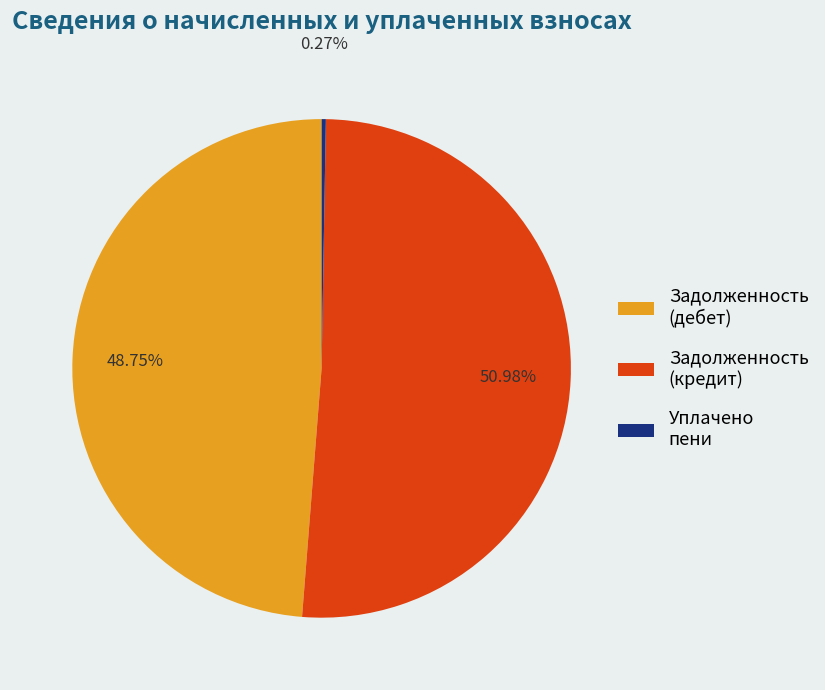

What is the largest slice in the pie chart?

Задолженность (кредит)